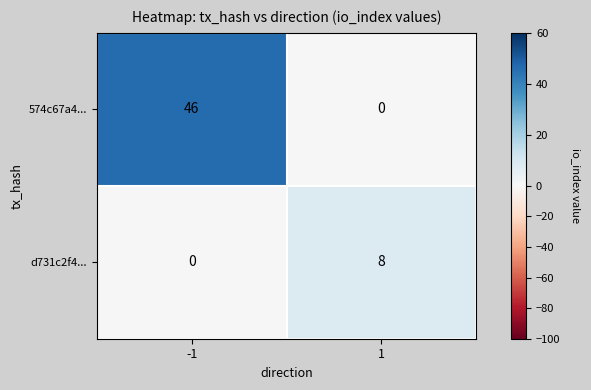

List the series in order of their overall mean, highest first.

574c67a4..., d731c2f4...